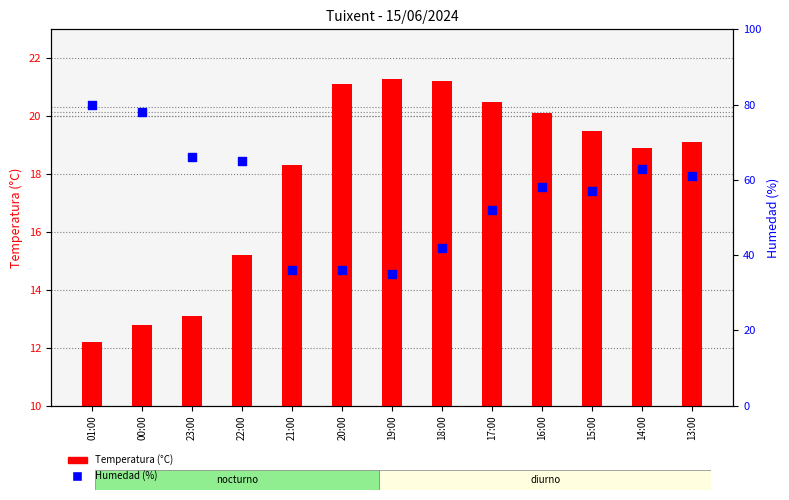

What are all the series names shown in the legend?

Temperatura (°C), Humedad (%)